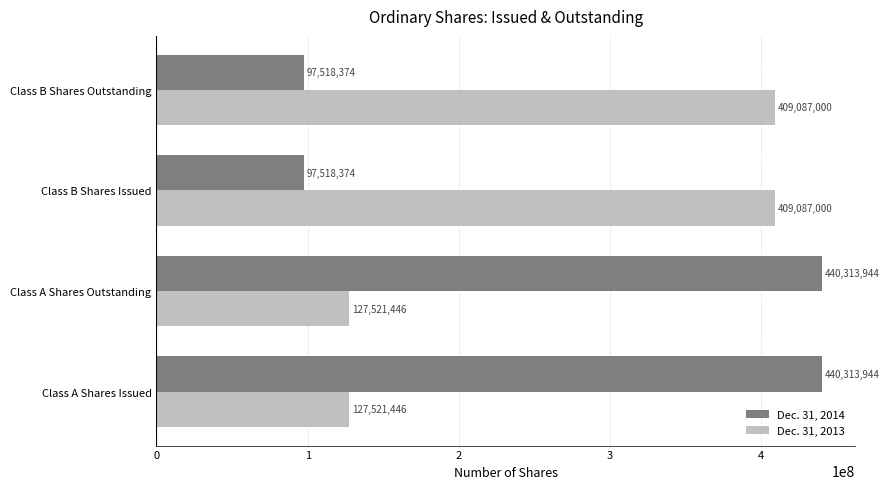

What is the maximum value for Dec. 31, 2013?

409087000